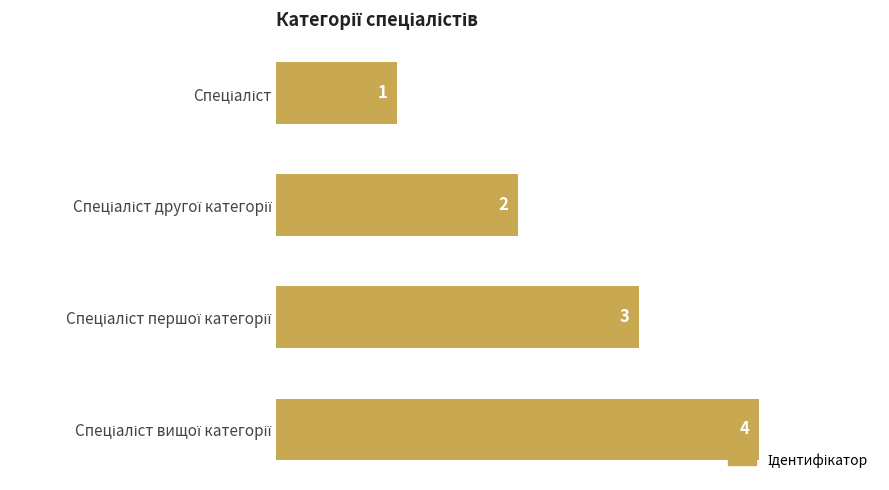

Are the bars horizontal?

Yes